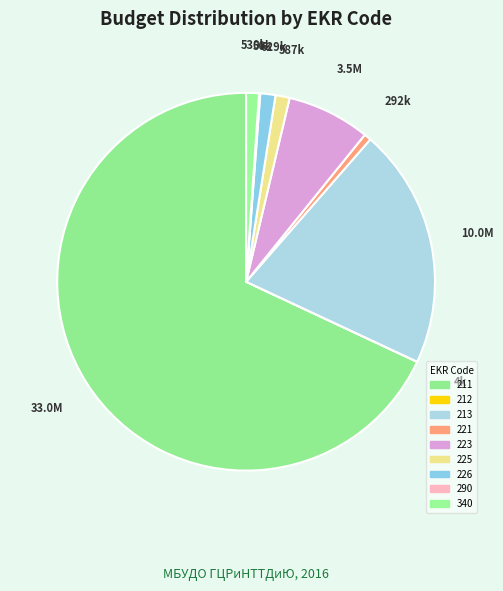

Between 290 and 213, which is larger?

213